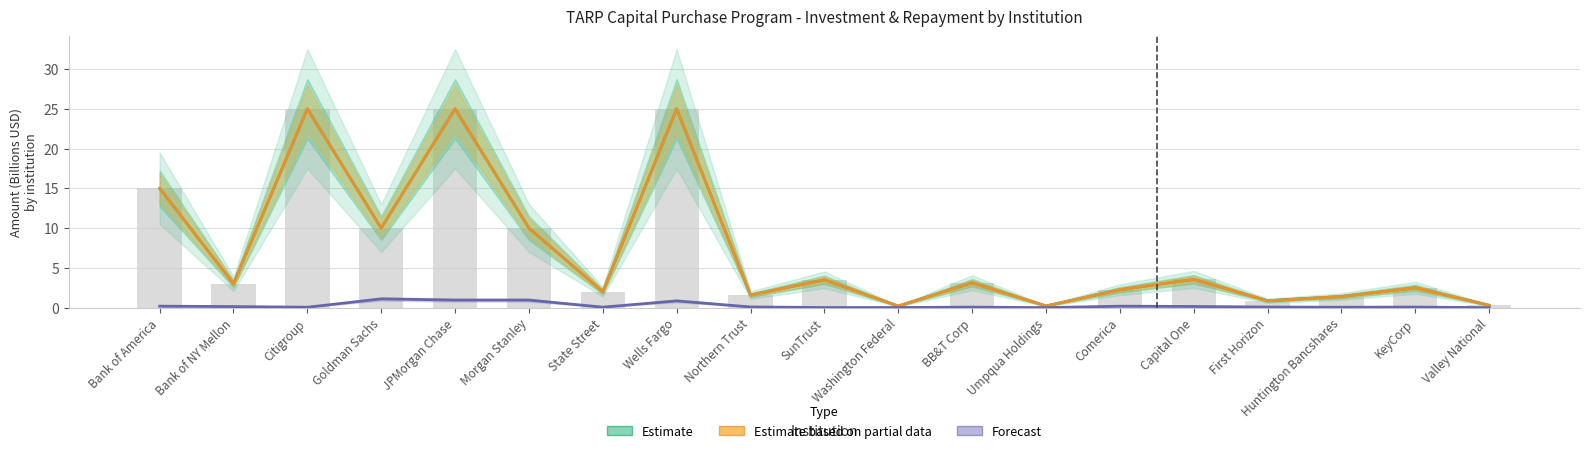

How many groups of bars are there?

19